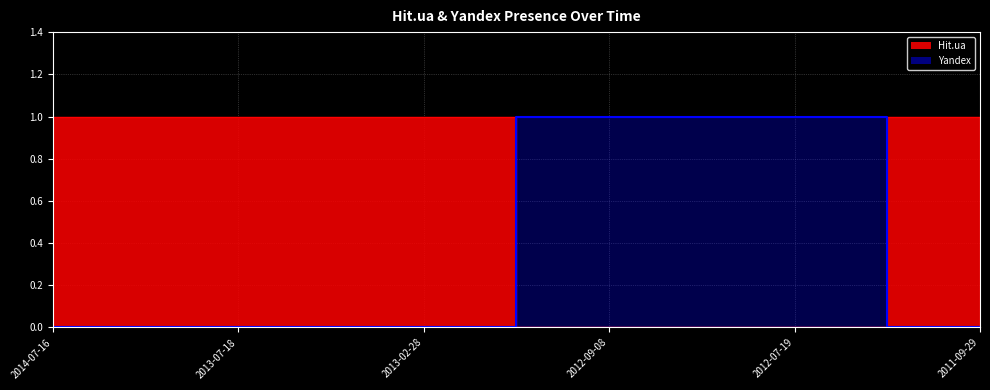

What is the difference between the highest and lowest values at 2013-07-18?

1